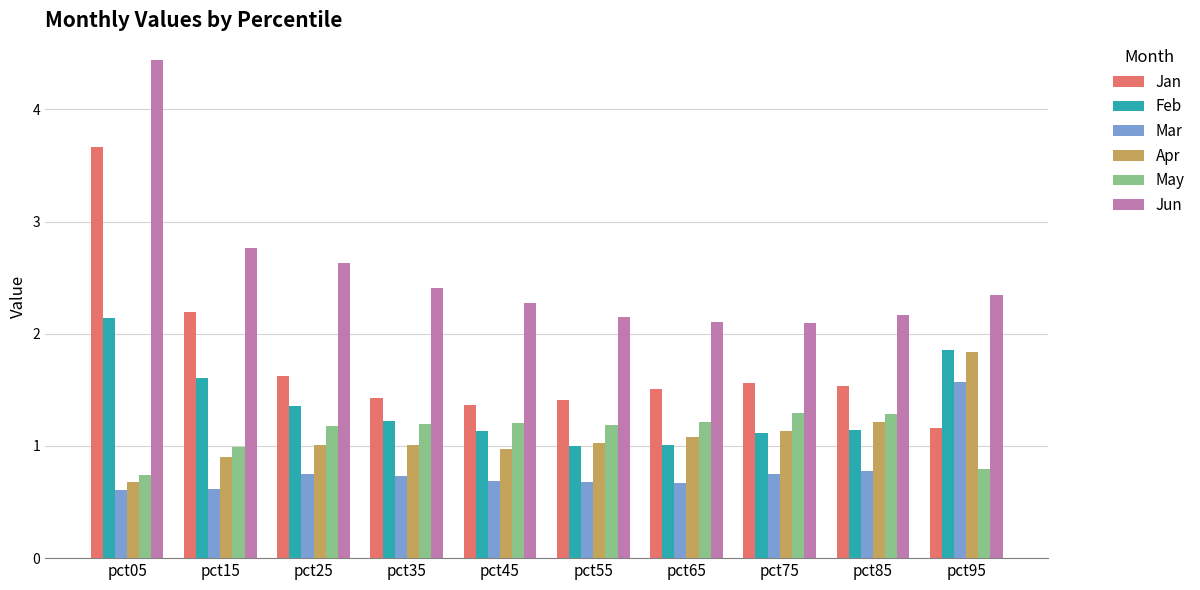

What are all the series names shown in the legend?

Jan, Feb, Mar, Apr, May, Jun